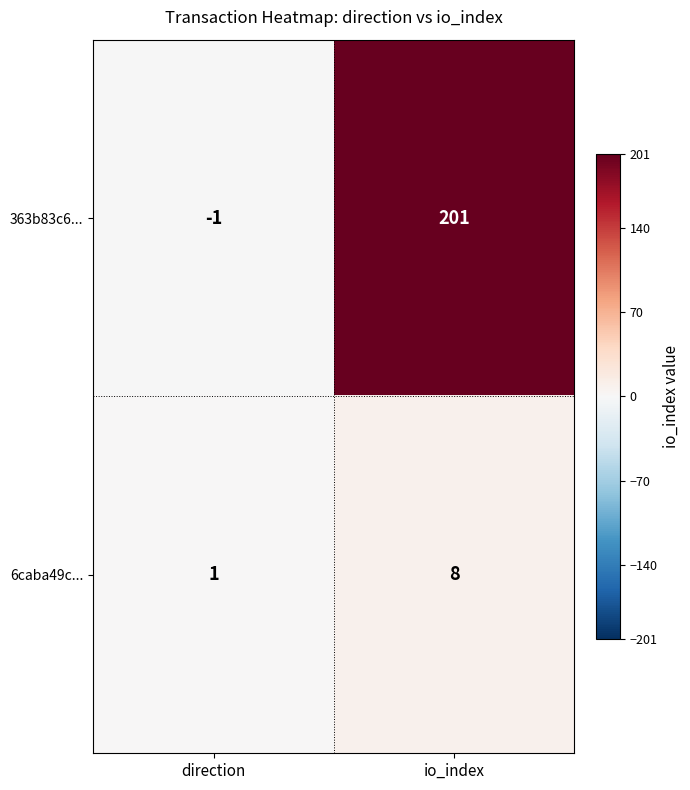

Which label corresponds to the largest value in the chart?

io_index